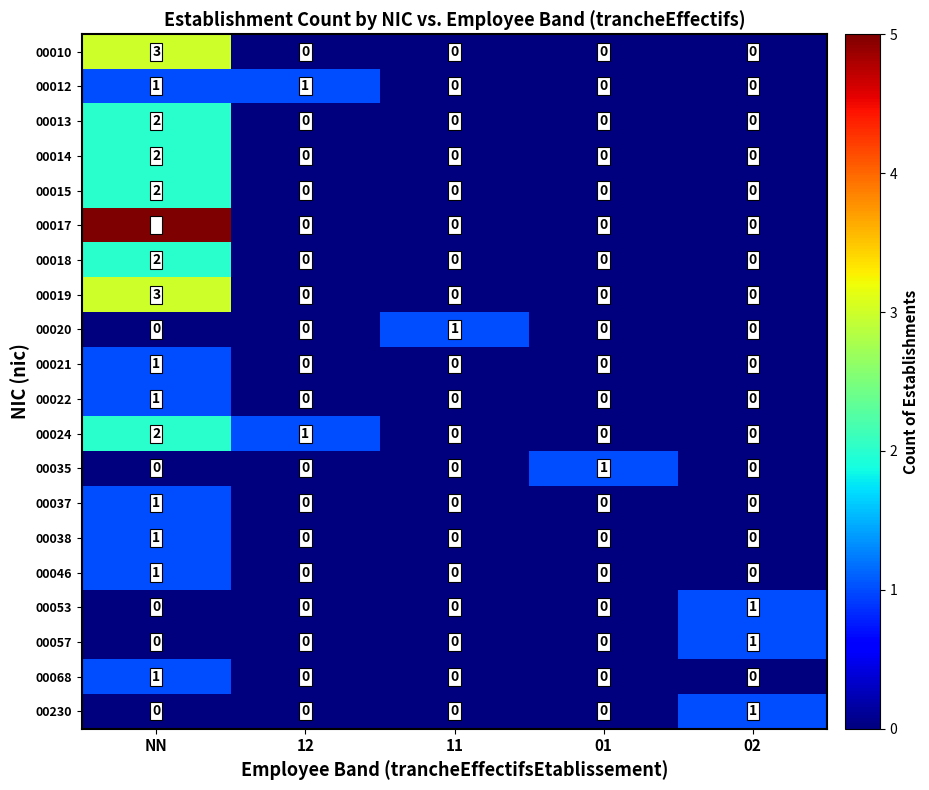

What is the difference between the 00017 values at NN and 02?

5